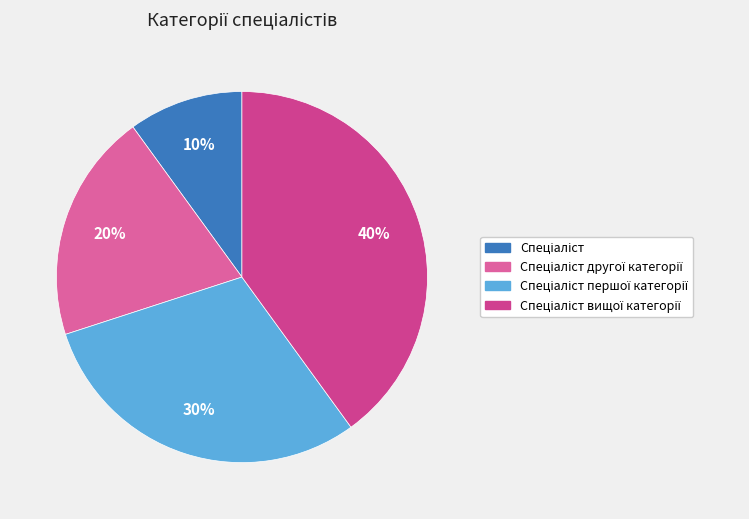

Which category has the biggest portion of the pie?

Спеціаліст вищої категорії